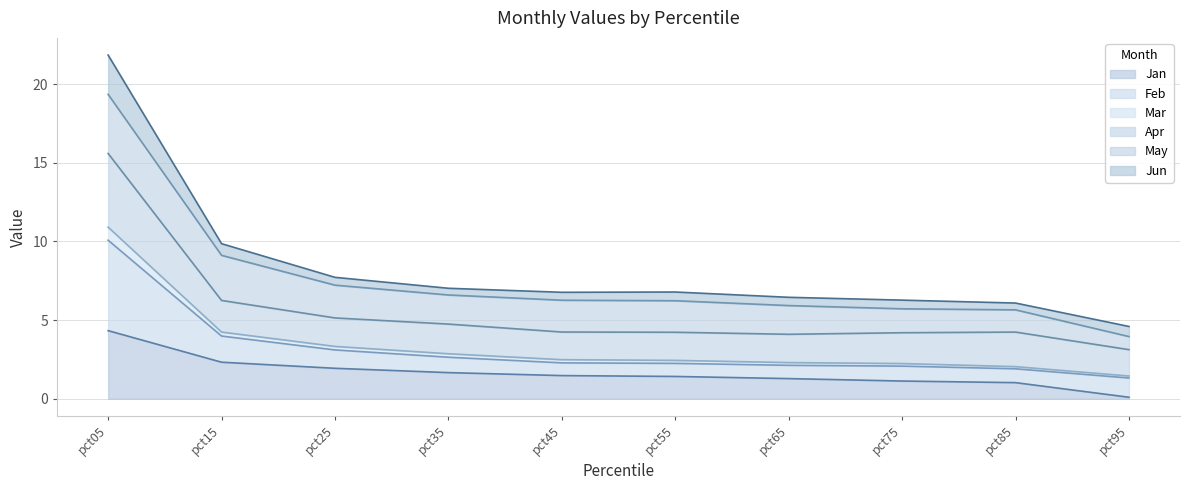

Does the chart display data point markers on the line(s)?

No